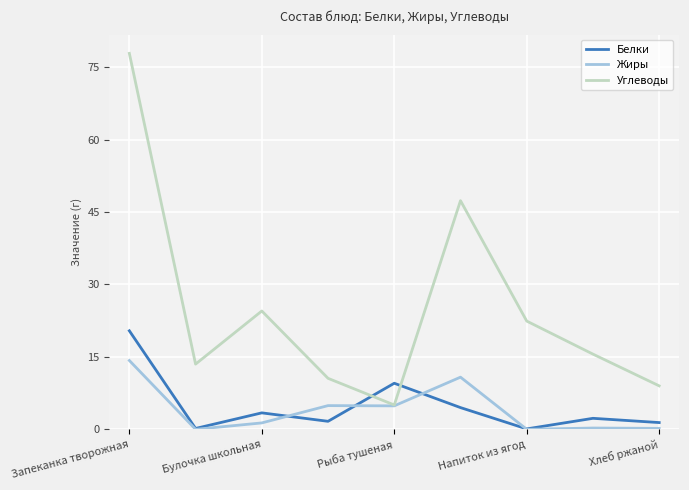

True or false: Углеводы and Белки cross at least once.

True